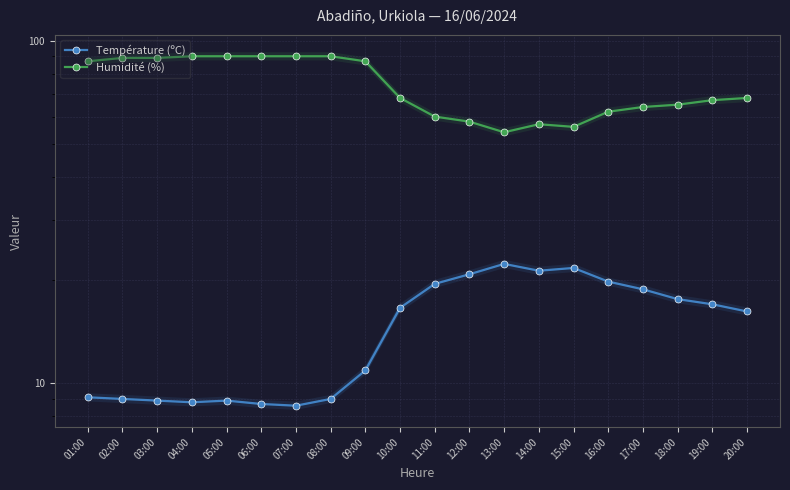

Reading left to right, list all the values displayed in this chart.

Température (ºC): 9.1	9.0	8.9	8.8	8.9	8.7	8.6	9.0	10.9	16.6	19.5	20.8	22.3	21.3	21.7	19.8	18.8	17.6	17.0	16.2
Humidité (%): 87.0	89.0	89.0	90.0	90.0	90.0	90.0	90.0	87.0	68.0	60.0	58.0	54.0	57.0	56.0	62.0	64.0	65.0	67.0	68.0